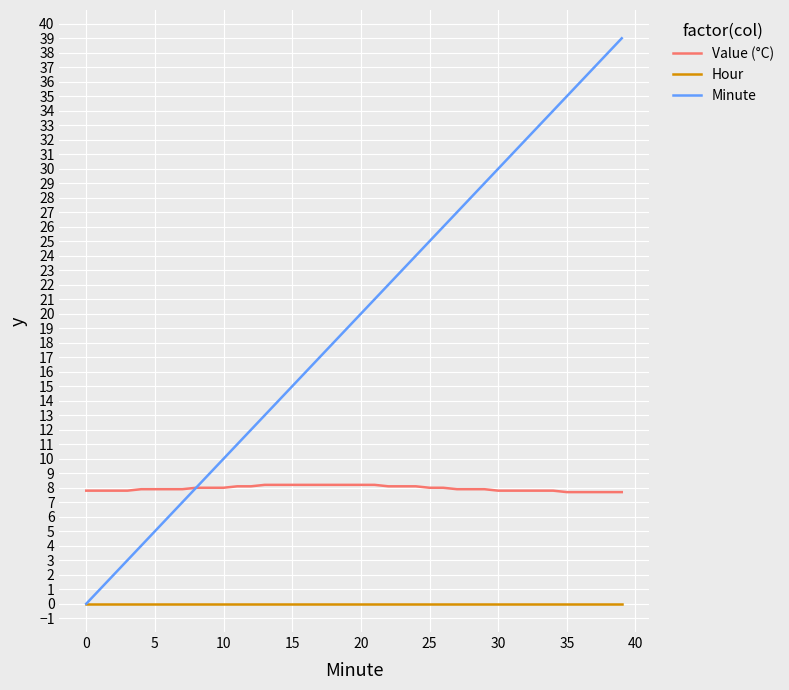

What are all the series names shown in the legend?

Value (°C), Hour, Minute